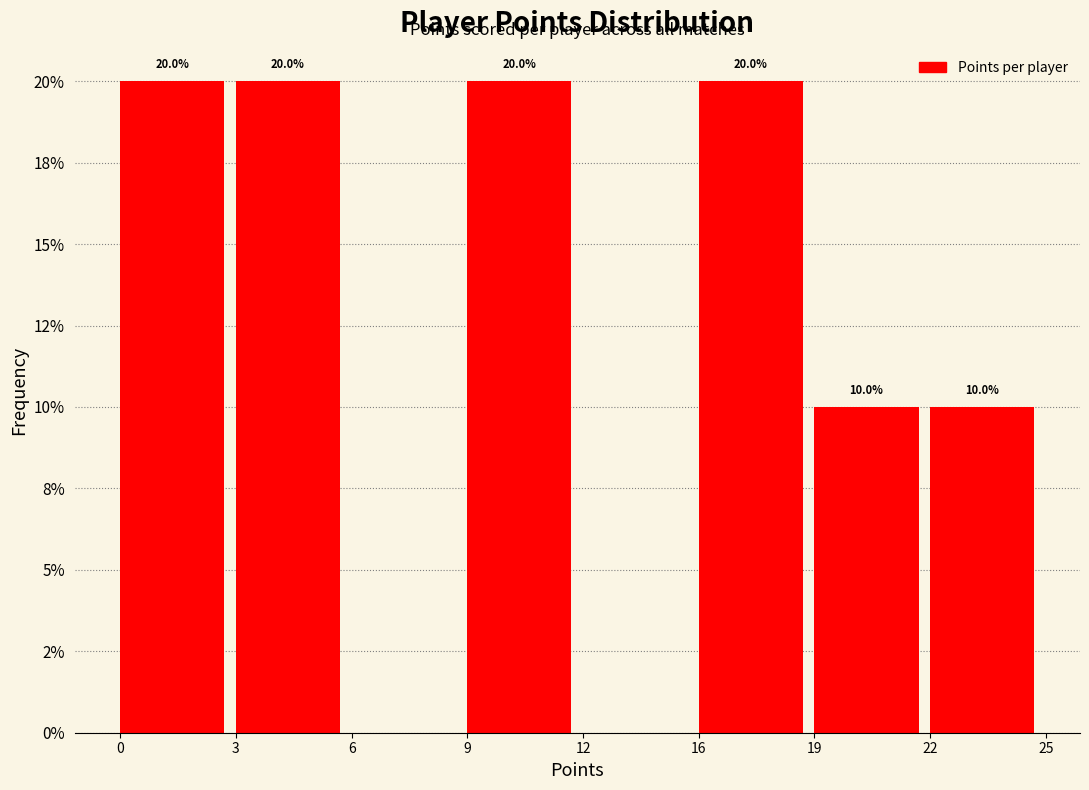

Are the bars horizontal?

No